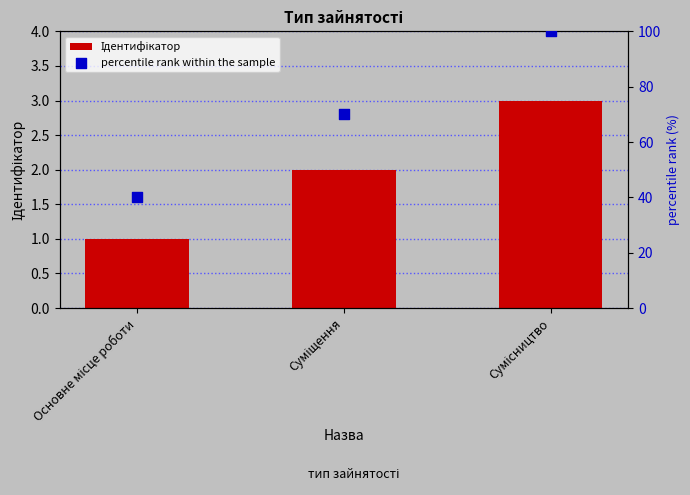

What is the total value across all series at Основне місце роботи?

41